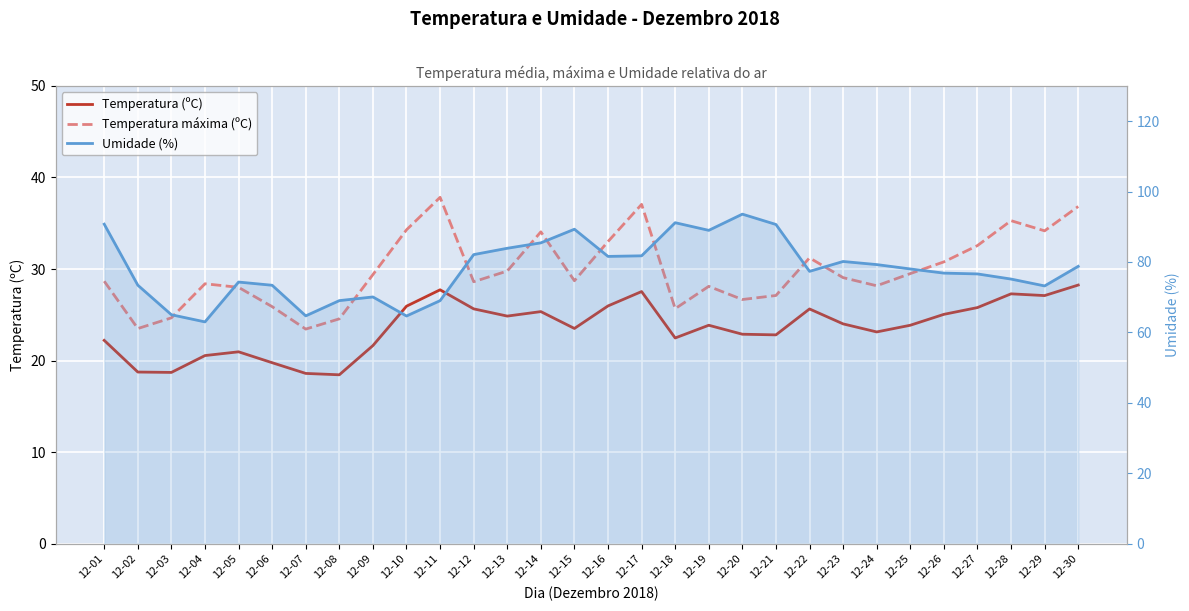

At how many categories does at least one series exceed 30?

30